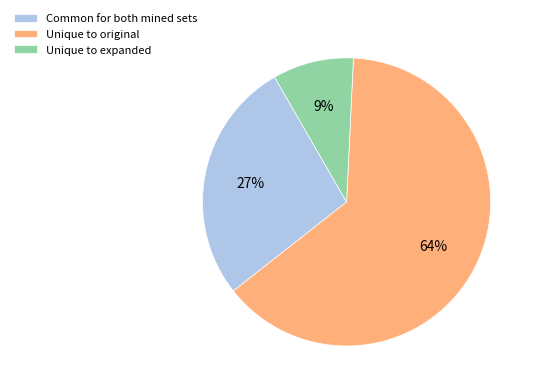

Rank the categories by value from lowest to highest.

Unique to expanded, Common for both mined sets, Unique to original